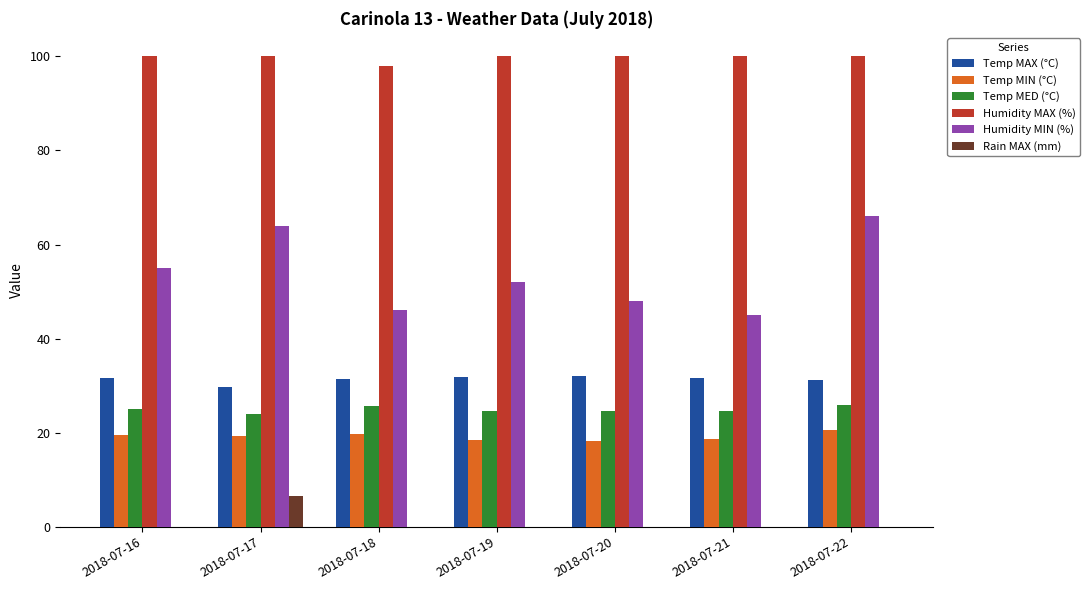

What is the highest value of the Rain MAX (mm) series?

6.6